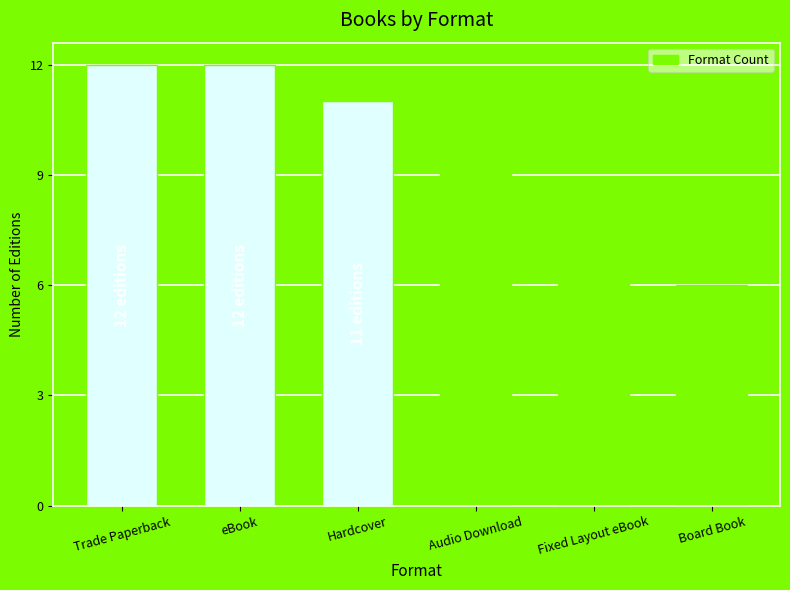

Which has a higher value, eBook or Hardcover?

eBook